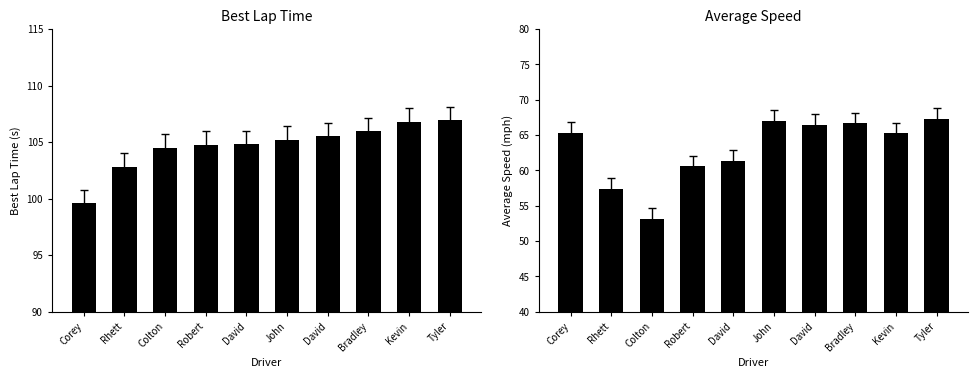

True or false: Average Speed has a value of 21.3 at Bradley.

False